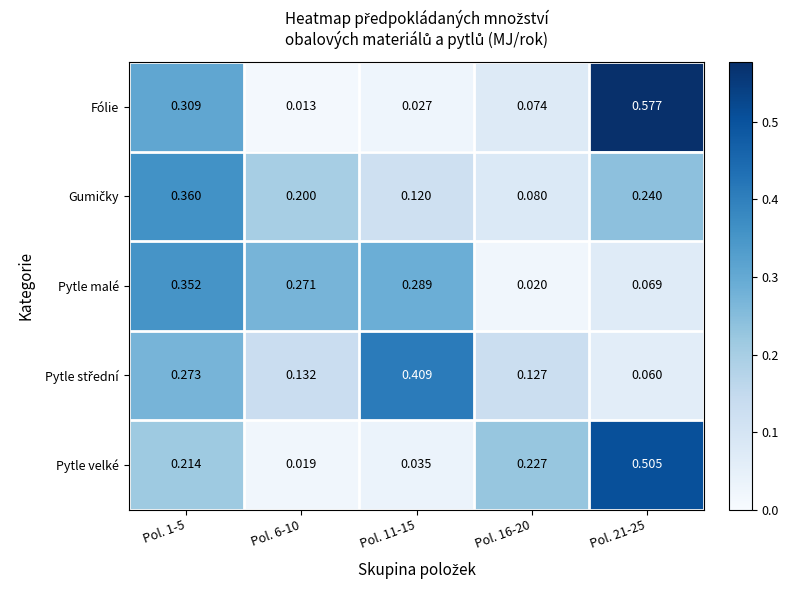

Between Pol. 1-5 and Pol. 16-20, which series saw the biggest shift?

Pytle malé